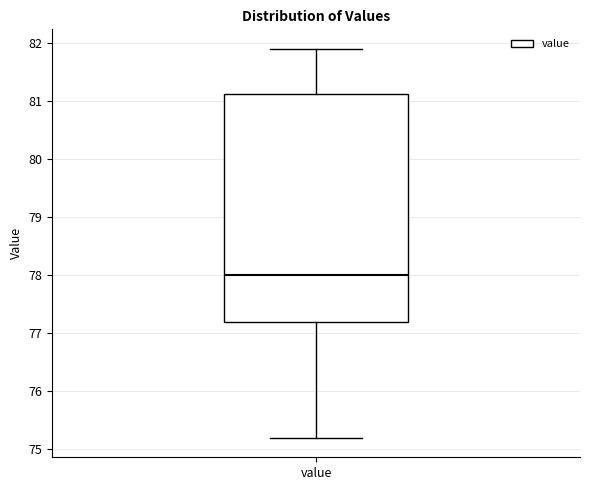

Read this box plot against the y-axis: the position of the median line, the range covered by the box, and the ends of both whiskers. The values are not printed on the chart, so give them approximately, as read against the axis.

median 78.0, box 77.2 to 81.1, whiskers 75.2 to 81.9